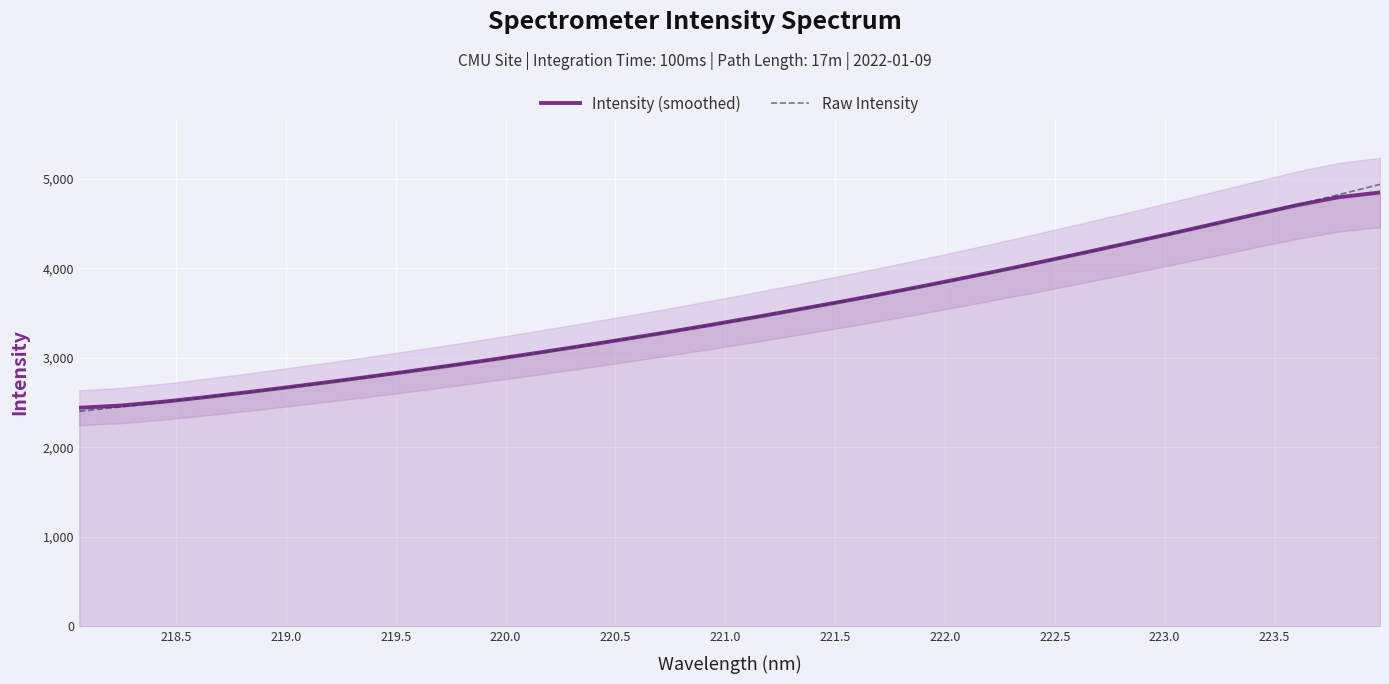

What is the highest value of the Intensity (smoothed) series?

4845.4